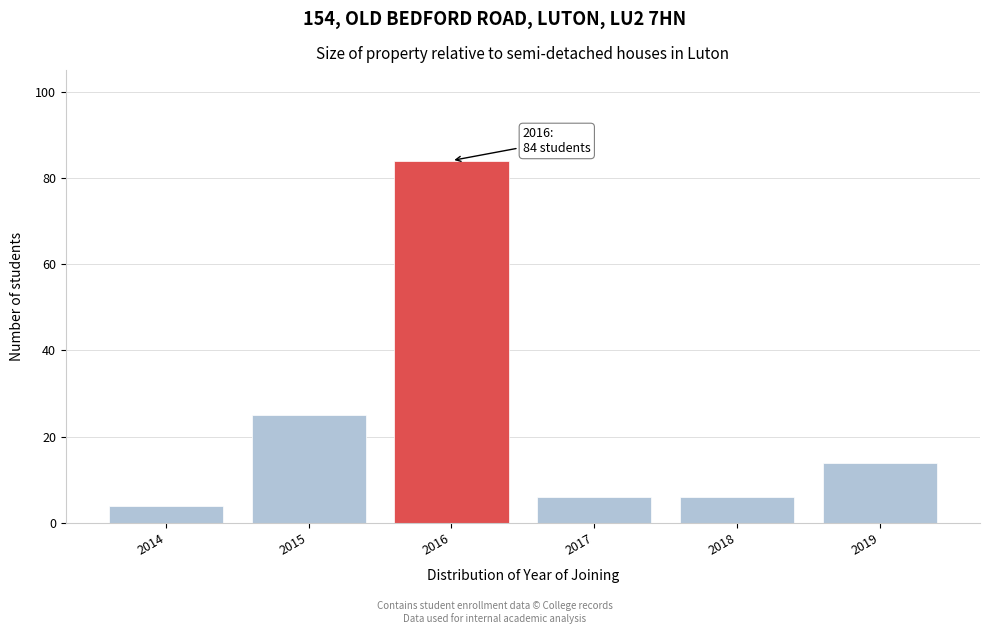

Reading right to left, extract all data points from this chart.

2019=14	2018=6	2017=6	2016=84	2015=25	2014=4